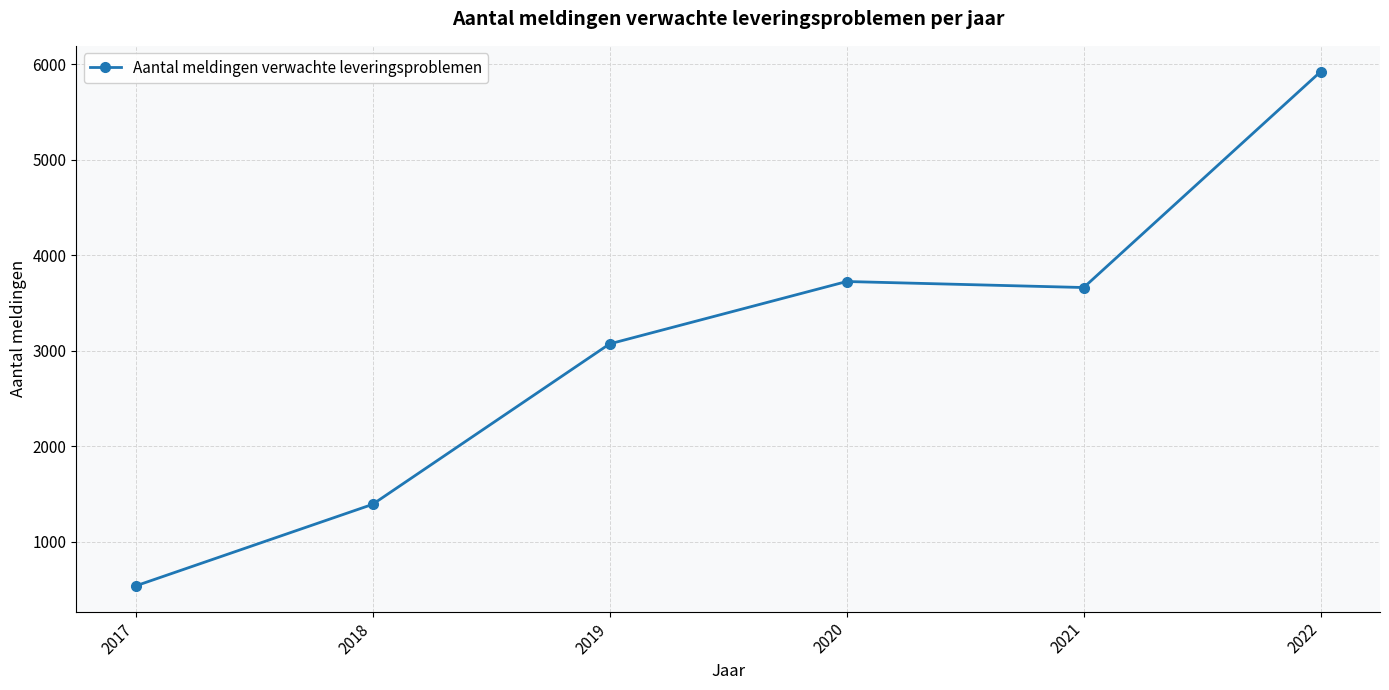

Is it true that the value at 2018 is 1390?

True